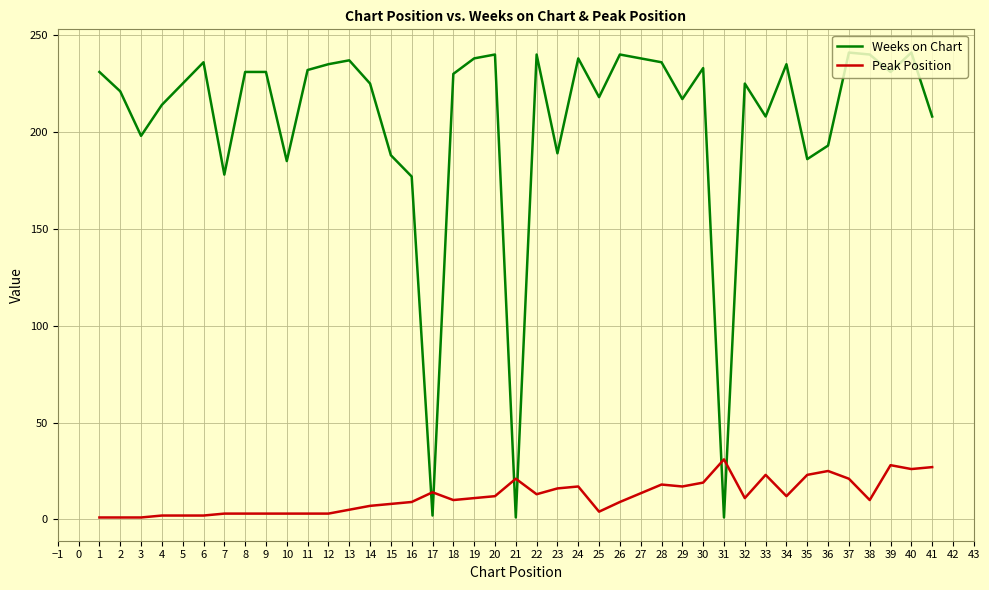

True or false: Weeks on Chart has more than 0 points higher than both neighbors.

True